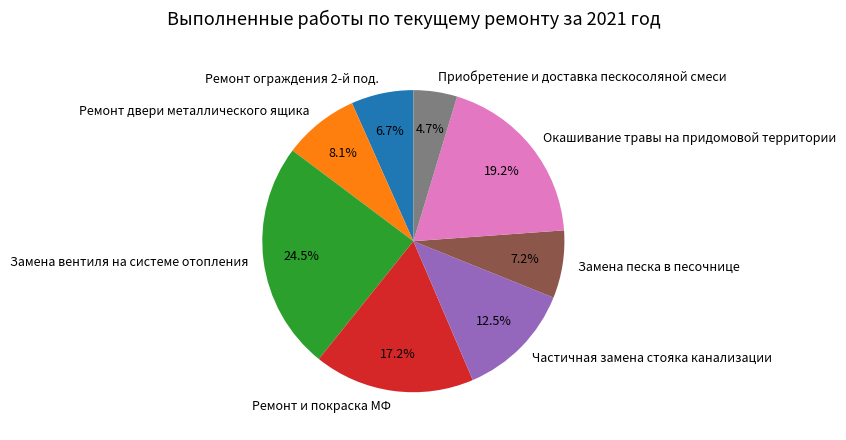

To the nearest percent, what is the average slice percentage?

12%